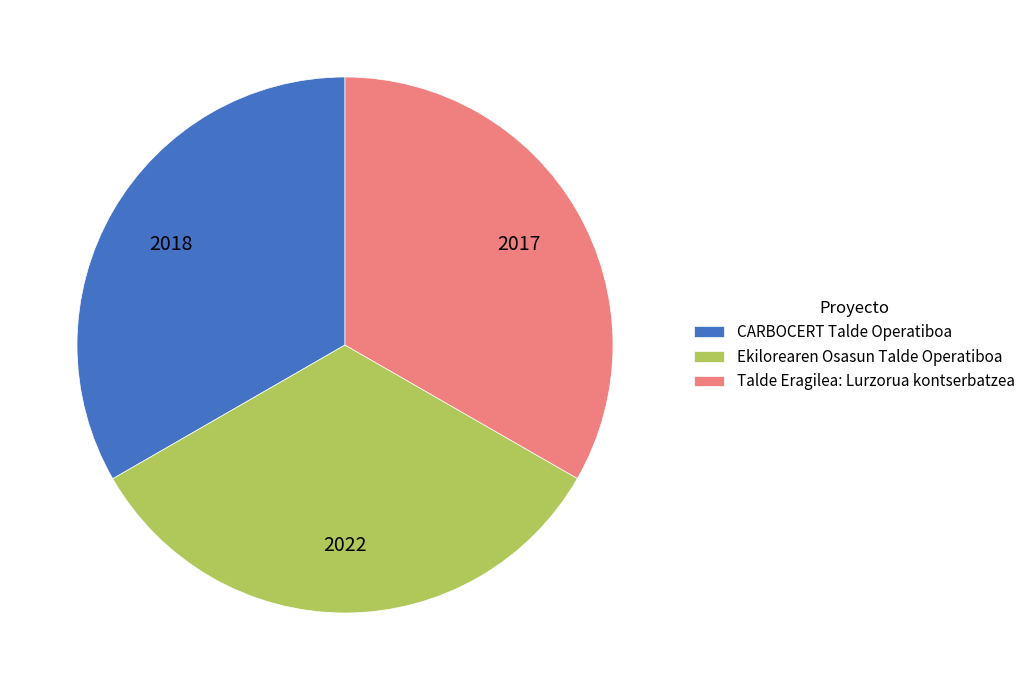

Do CARBOCERT Talde Operatiboa and Talde Eragilea: Lurzorua kontserbatzea together represent more than half of the pie?

Yes